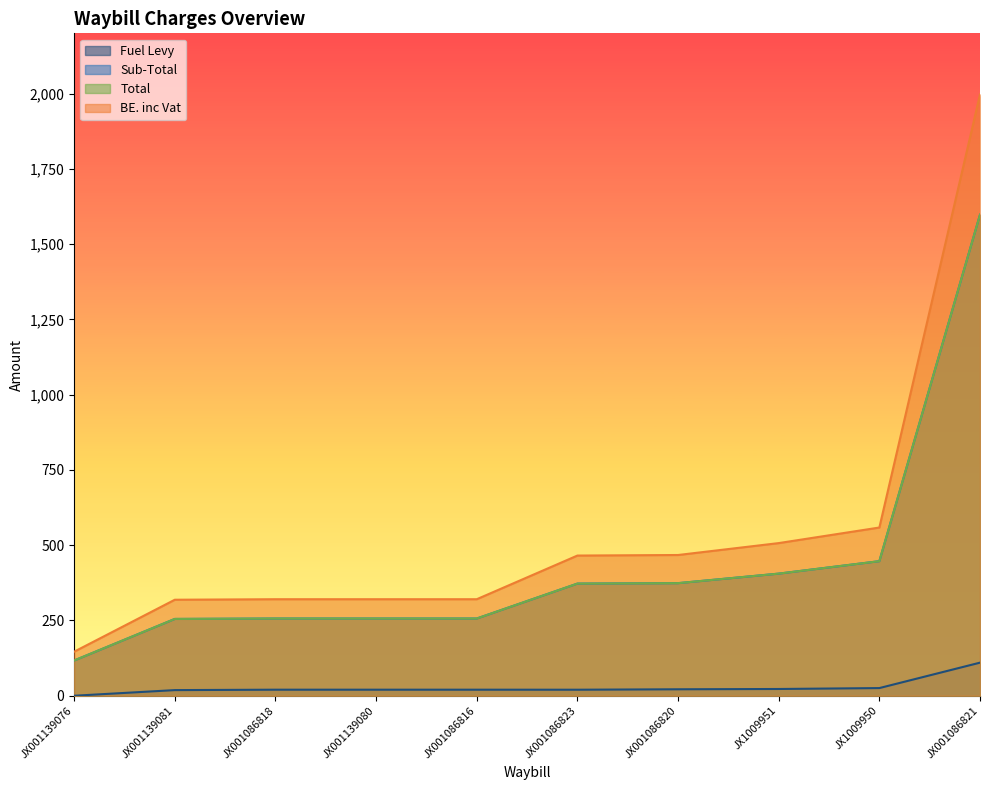

The Sub-Total series shows 513.4 at JX001086823. True or false?

False